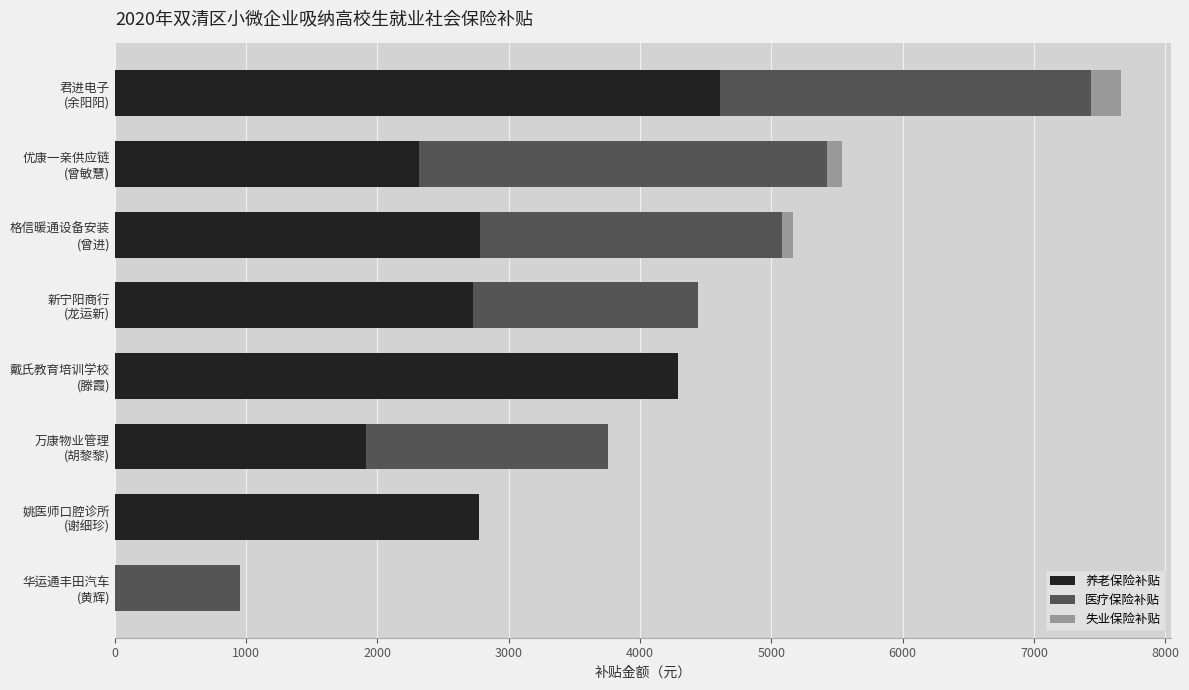

At which category is the sum across all series the highest?

君进电子
(余阳阳)